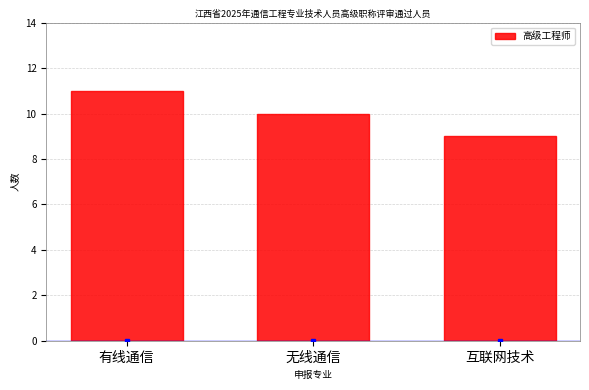

Reading left to right, what are all the values shown in this chart?

11	10	9